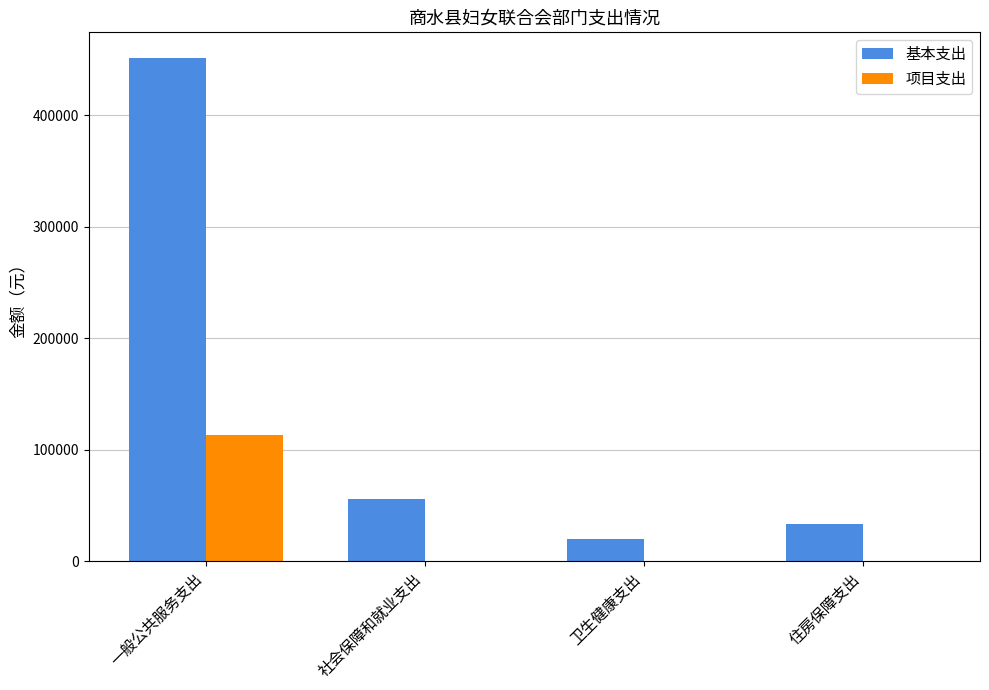

Between 一般公共服务支出 and 住房保障支出, which series saw the biggest shift?

基本支出